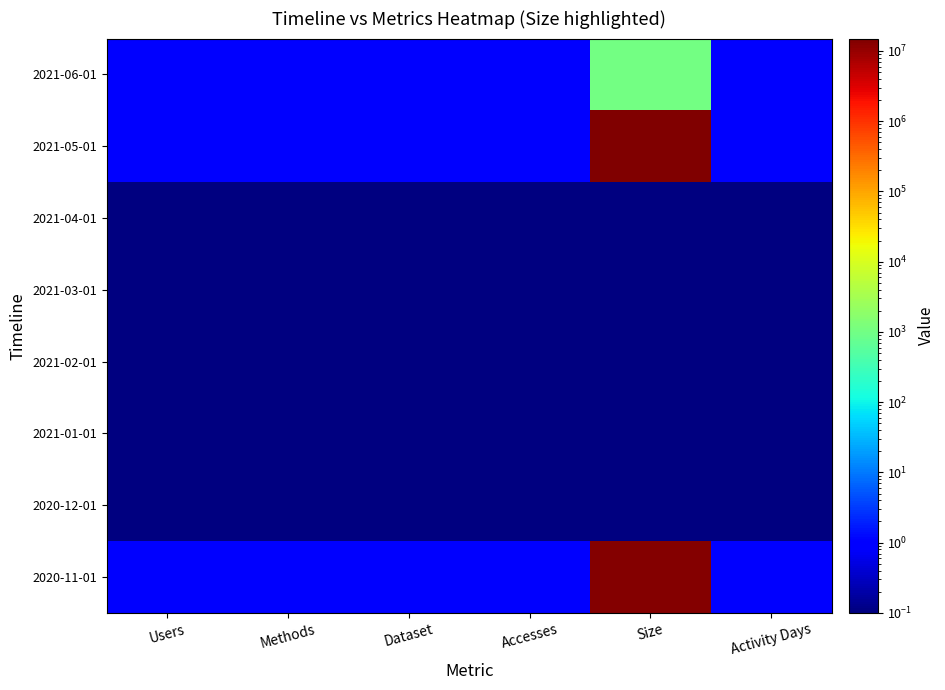

Reading right to left, transcribe all the data shown in this chart.

2020-11-01: Activity Days=1.0	Size=13847458.0	Accesses=1.0	Dataset=1.0	Methods=1.0	Users=1.0
2020-12-01: Activity Days=0.1	Size=0.1	Accesses=0.1	Dataset=0.1	Methods=0.1	Users=0.1
2021-01-01: Activity Days=0.1	Size=0.1	Accesses=0.1	Dataset=0.1	Methods=0.1	Users=0.1
2021-02-01: Activity Days=0.1	Size=0.1	Accesses=0.1	Dataset=0.1	Methods=0.1	Users=0.1
2021-03-01: Activity Days=0.1	Size=0.1	Accesses=0.1	Dataset=0.1	Methods=0.1	Users=0.1
2021-04-01: Activity Days=0.1	Size=0.1	Accesses=0.1	Dataset=0.1	Methods=0.1	Users=0.1
2021-05-01: Activity Days=1.0	Size=15008990.0	Accesses=1.0	Dataset=1.0	Methods=1.0	Users=1.0
2021-06-01: Activity Days=1.0	Size=991.0	Accesses=1.0	Dataset=1.0	Methods=1.0	Users=1.0